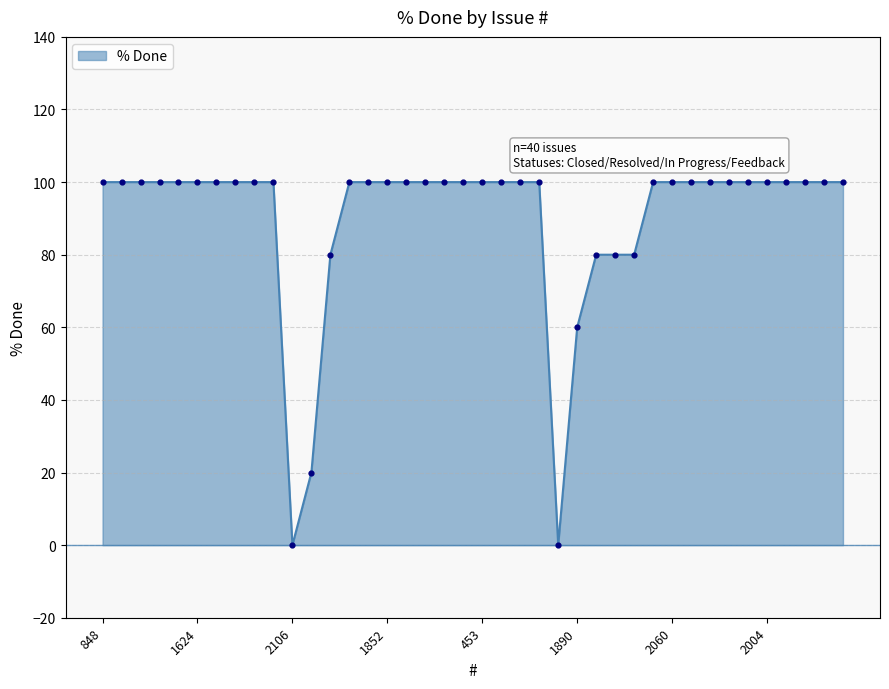

What is the greatest value displayed?

100